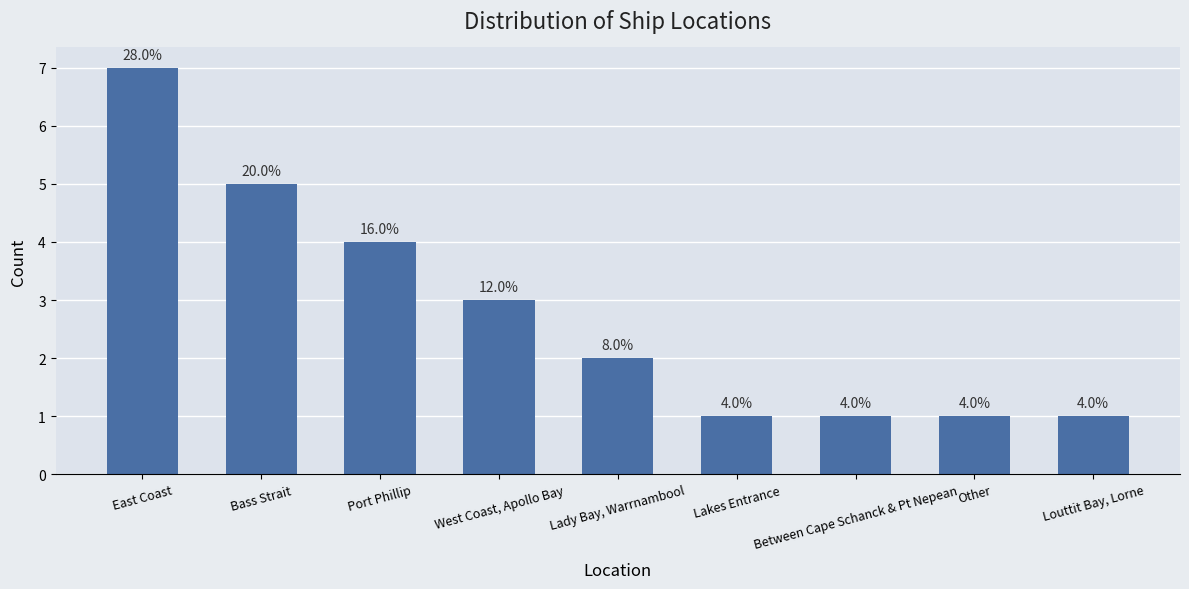

Which has a higher value, Lakes Entrance or Port Phillip?

Port Phillip